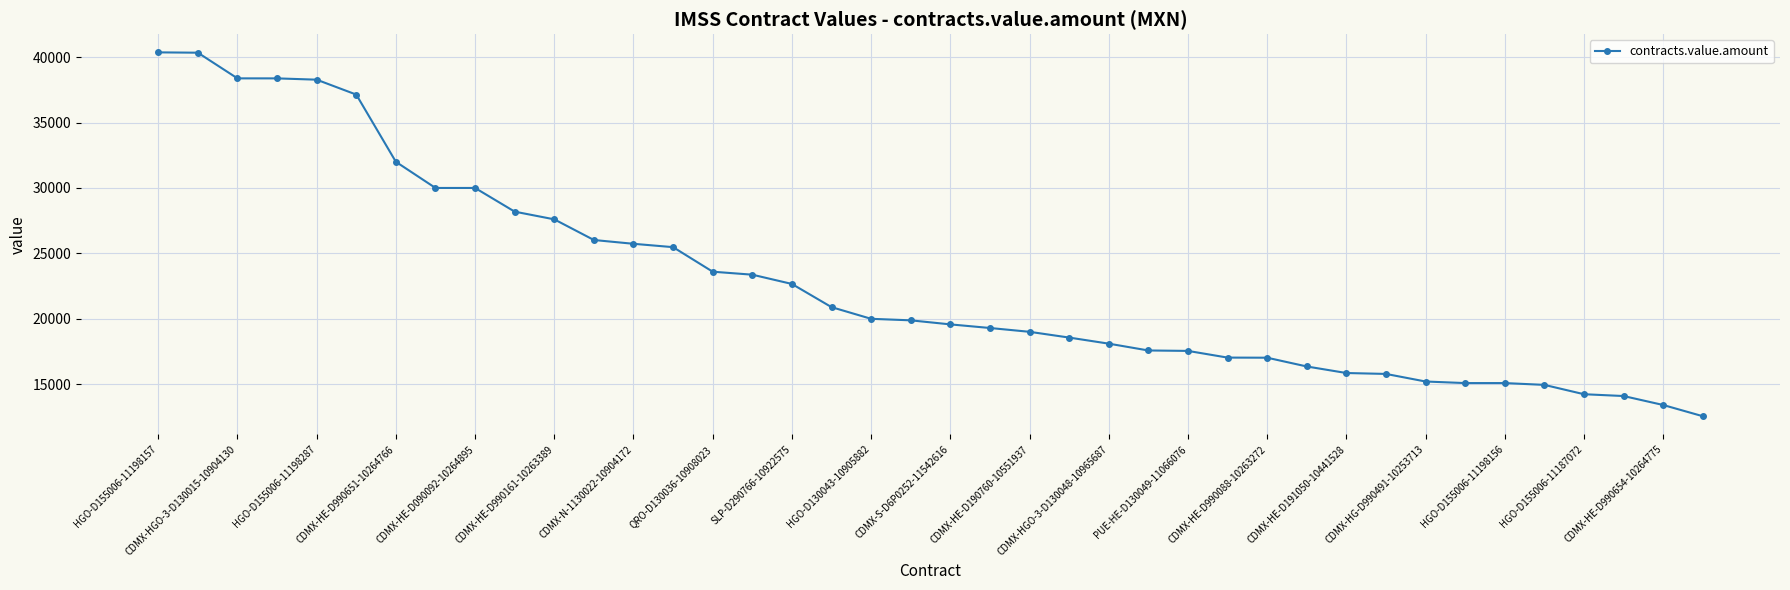

What is the greatest value displayed?

40368.0